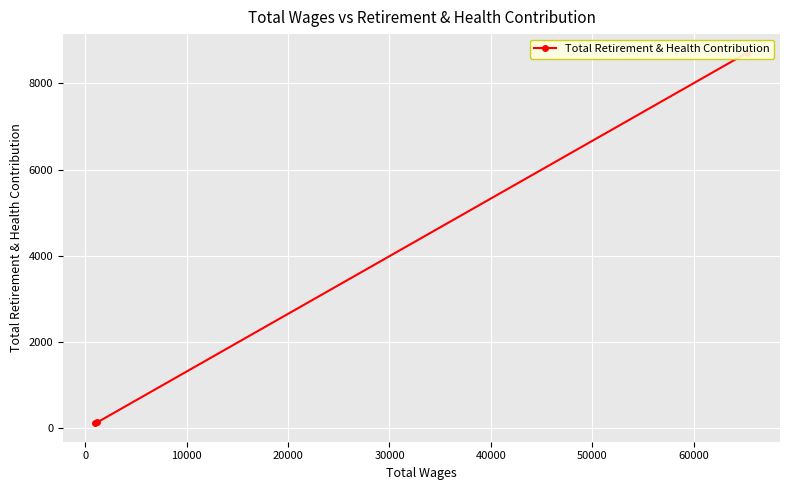

What is the smallest value displayed?

119